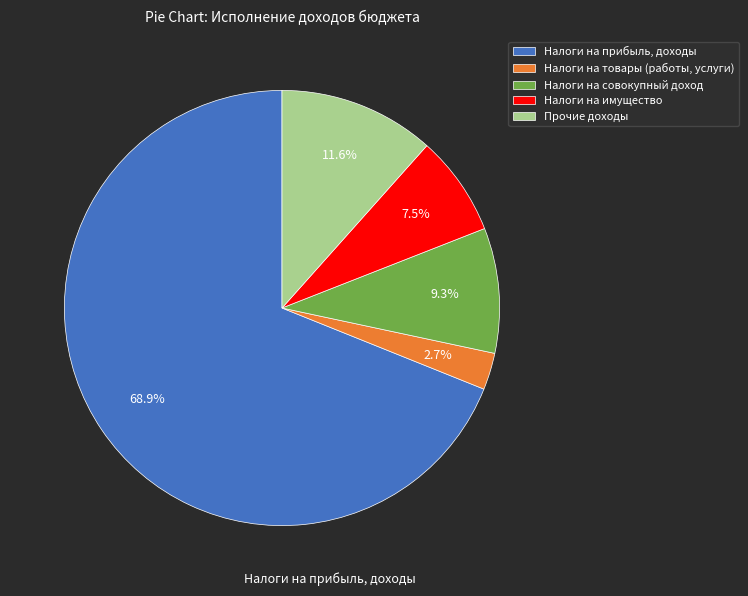

Rank the categories by value from highest to lowest.

Налоги на прибыль, доходы, Прочие доходы, Налоги на совокупный доход, Налоги на имущество, Налоги на товары (работы, услуги)